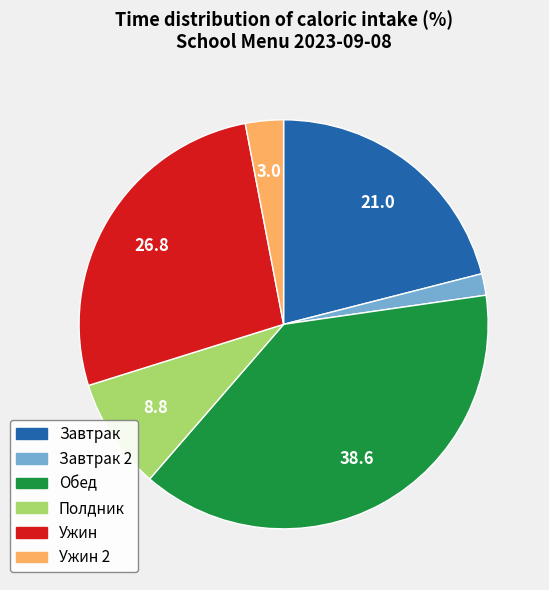

Is there any slice that represents more than half of the pie?

No